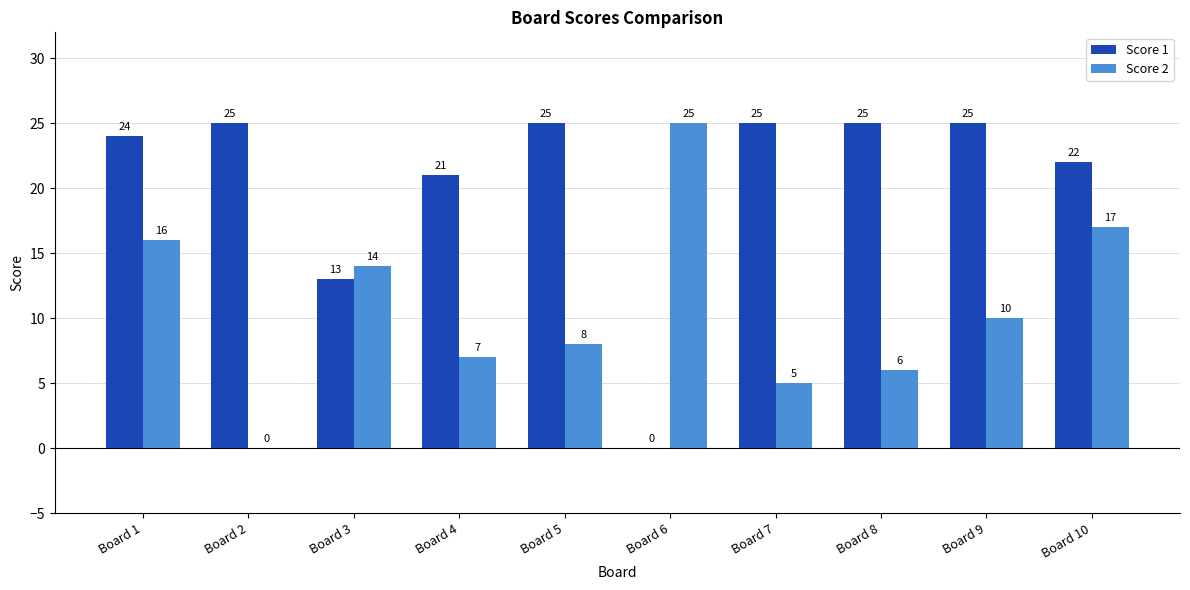

Is the value of Score 2 at Board 10 greater than the value of Score 1 at Board 7?

No